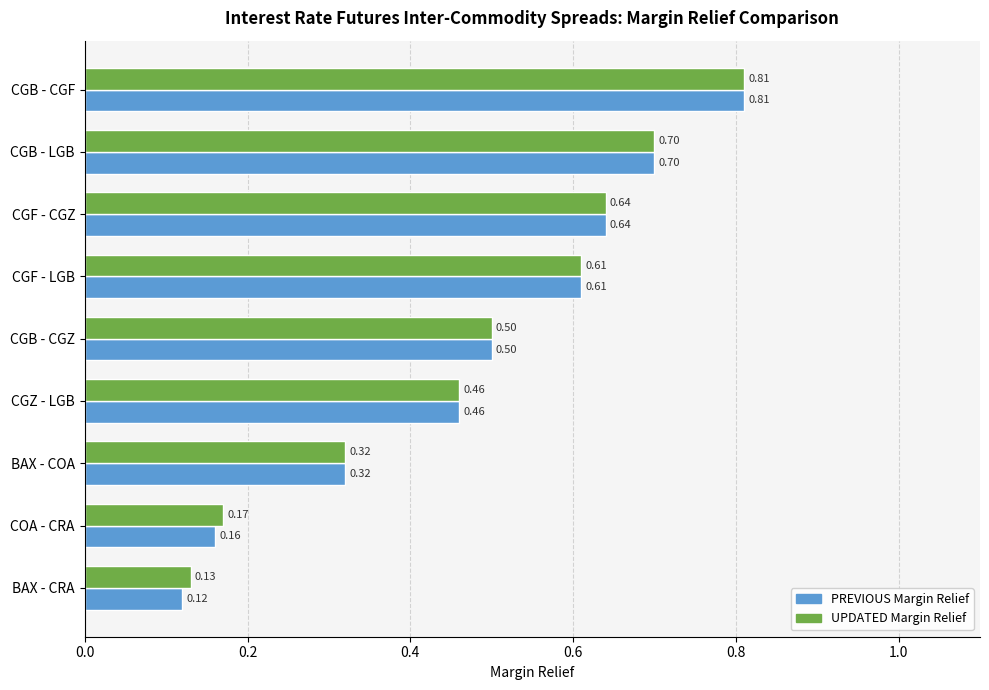

Which label corresponds to the largest value in the chart?

CGB - CGF